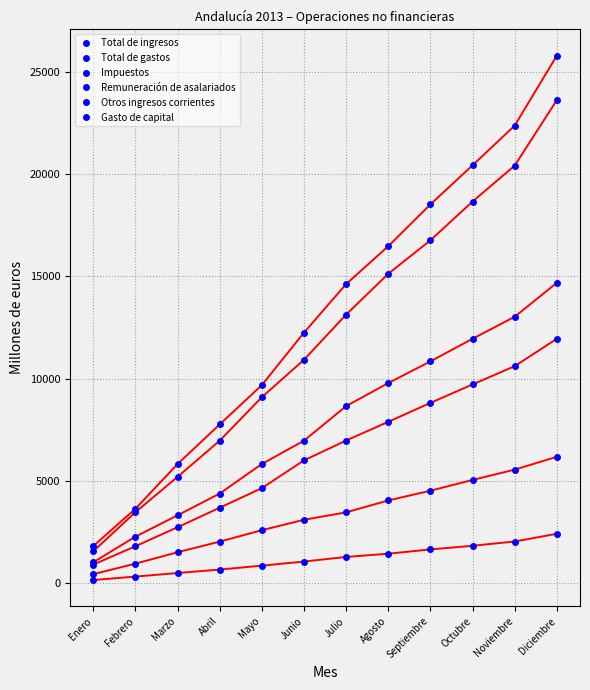

What is the difference between the maximum and second lowest values in the Total de gastos series?

22145